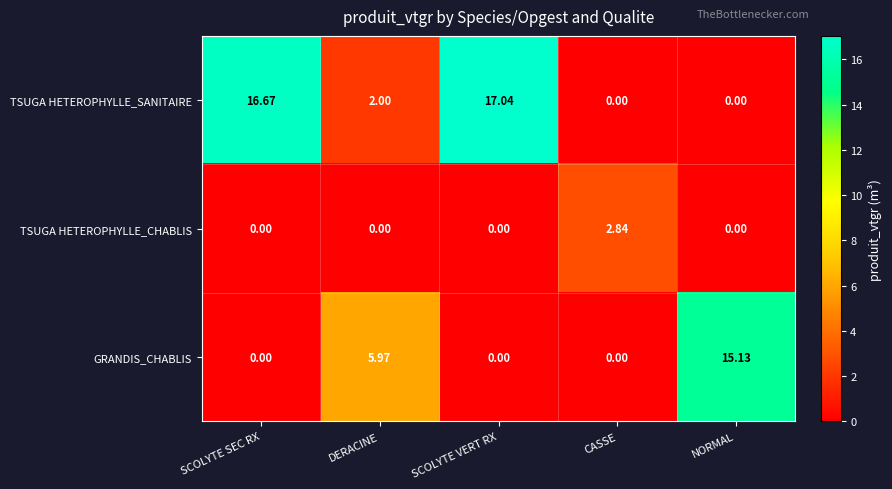

Where does the TSUGA HETEROPHYLLE_SANITAIRE series first go above 2?

SCOLYTE SEC RX